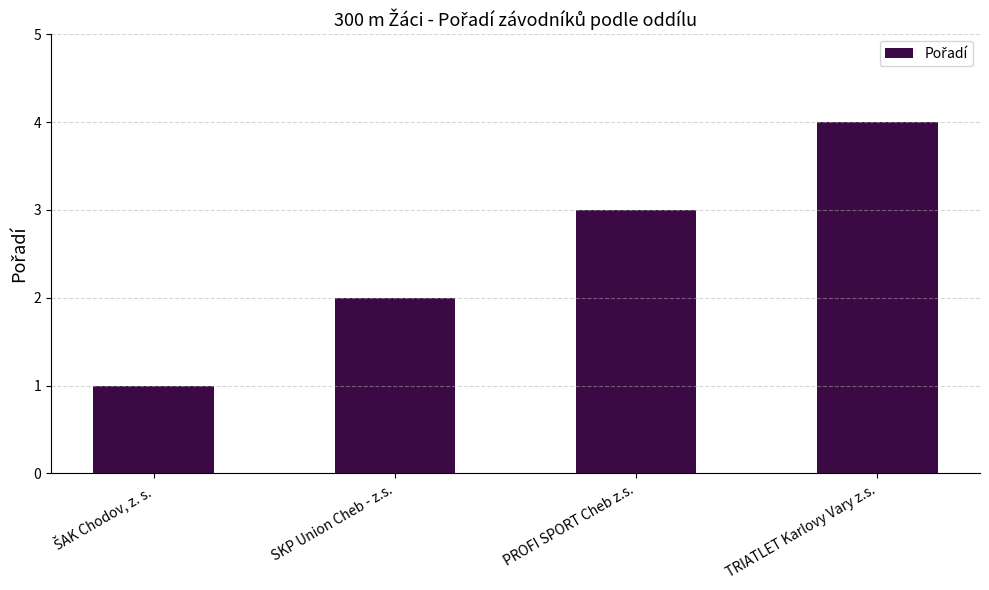

What is the difference between the second highest and second lowest values?

1